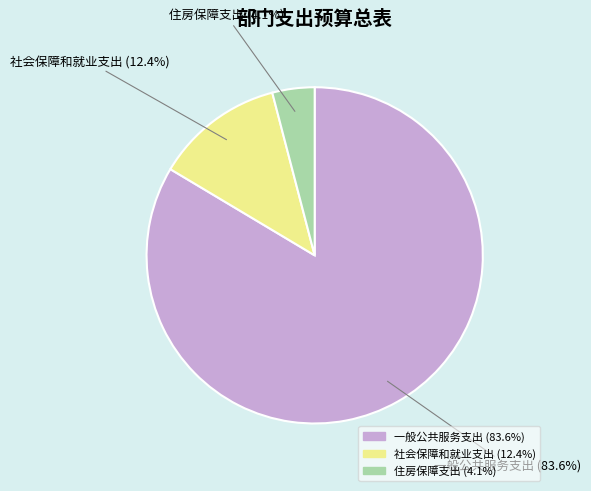

To the nearest percent, what portion does 住房保障支出 represent?

4%